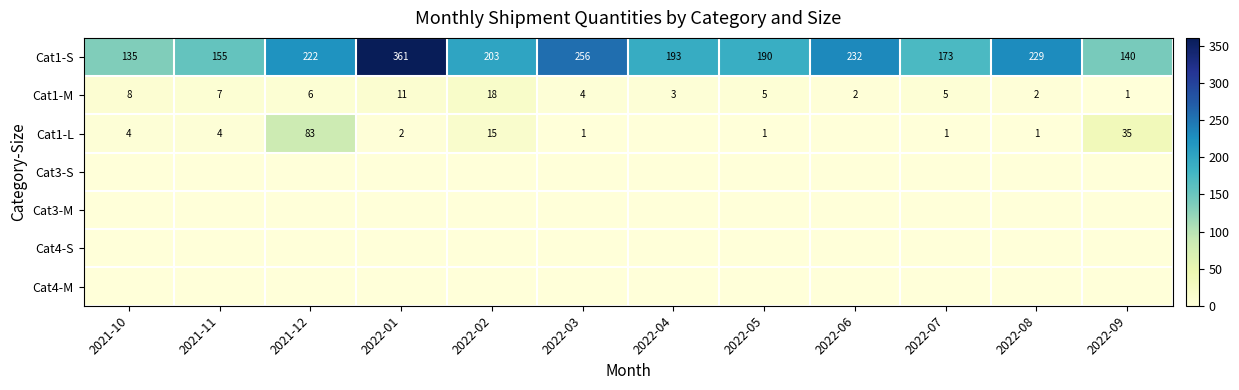

Is it true that Cat1-L equals 3 at 2021-10?

False